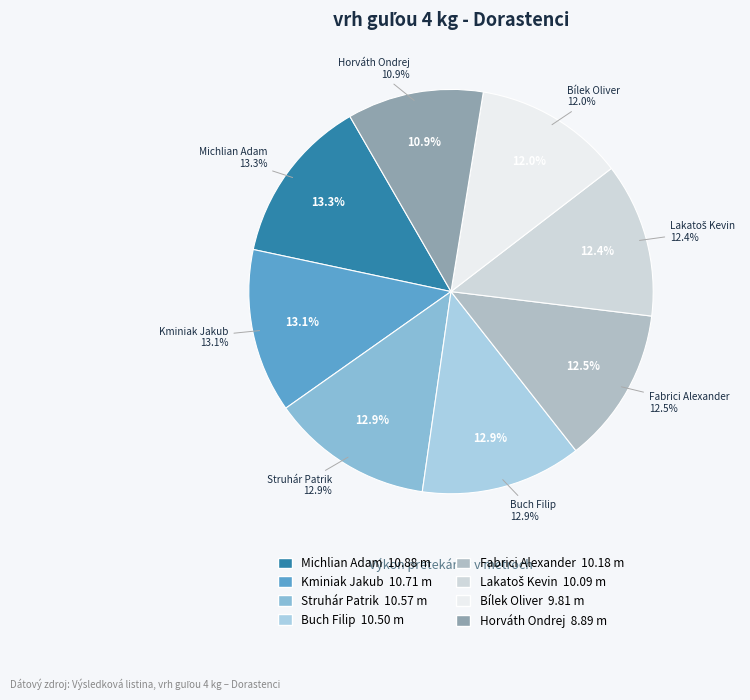

How many slices are in this pie chart?

8